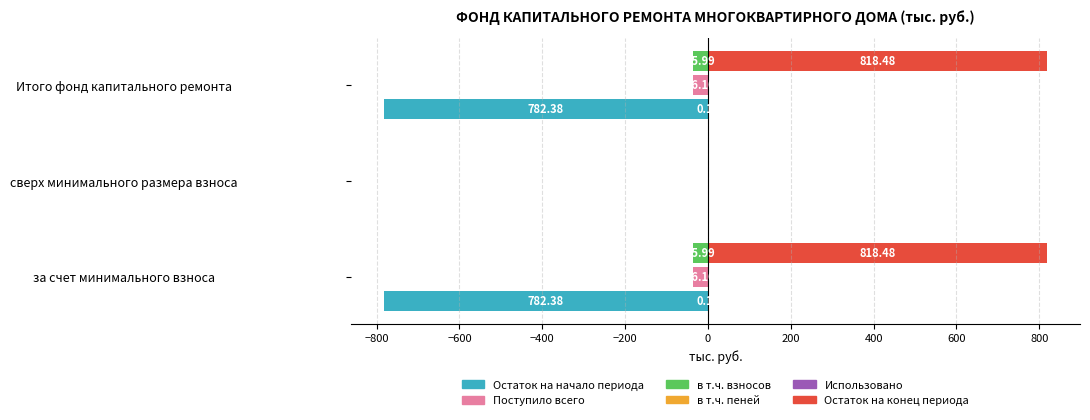

How many categories are shown in the chart?

3